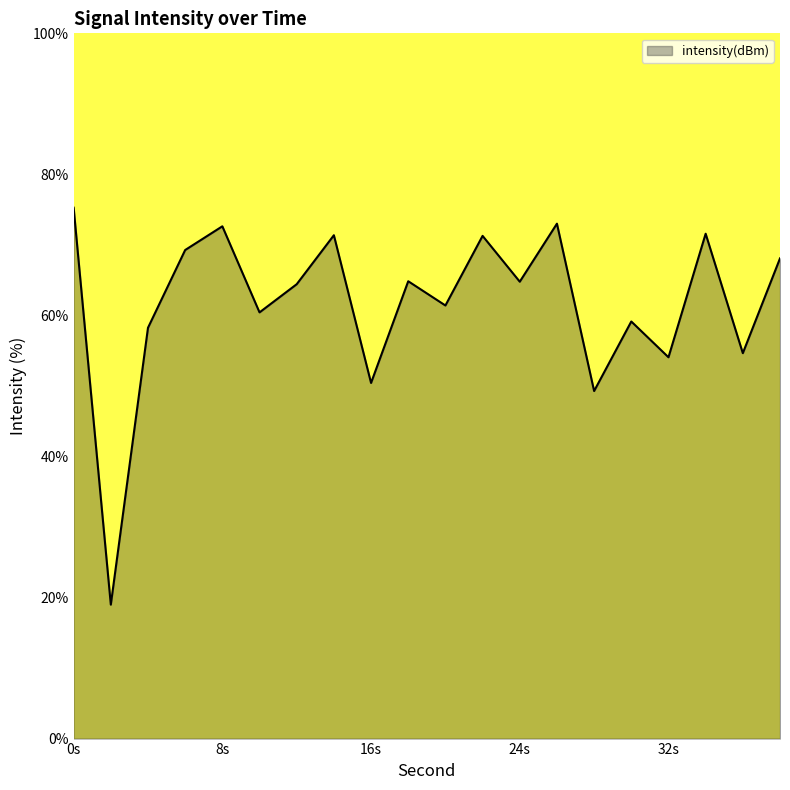

What is the greatest value displayed?

75.3